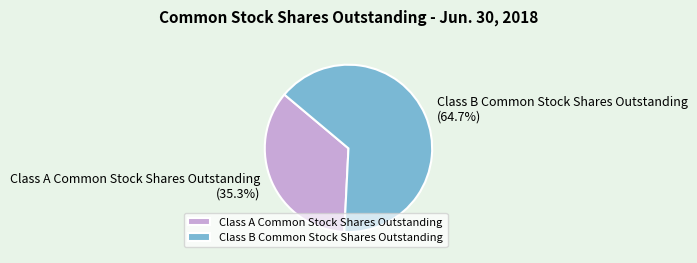

What is the total percentage of Class B Common Stock Shares Outstanding and Class A Common Stock Shares Outstanding?

100.0%